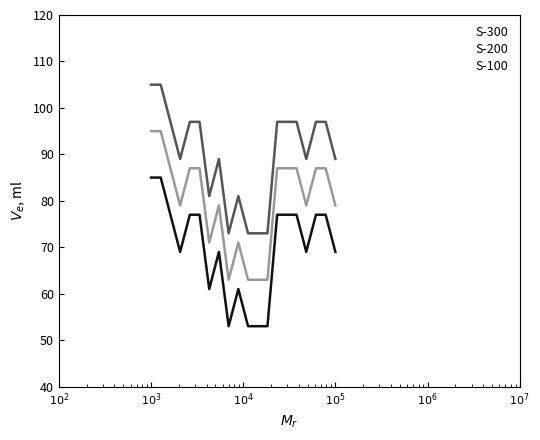

Which series has the largest total across all categories?

S-300